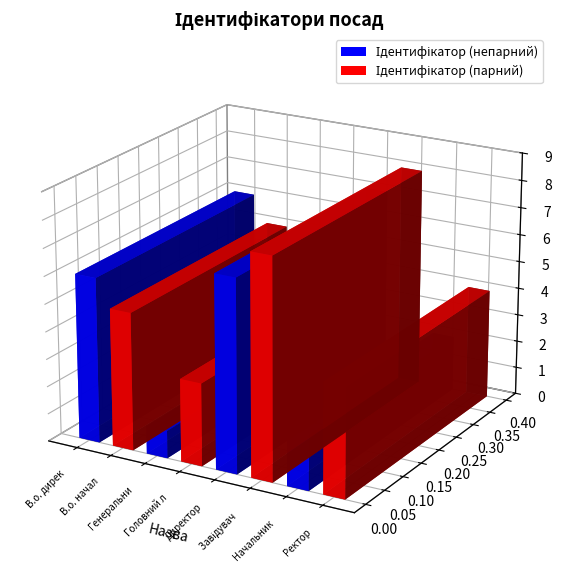

Which has a higher value, Директор or Генеральний директор?

Директор